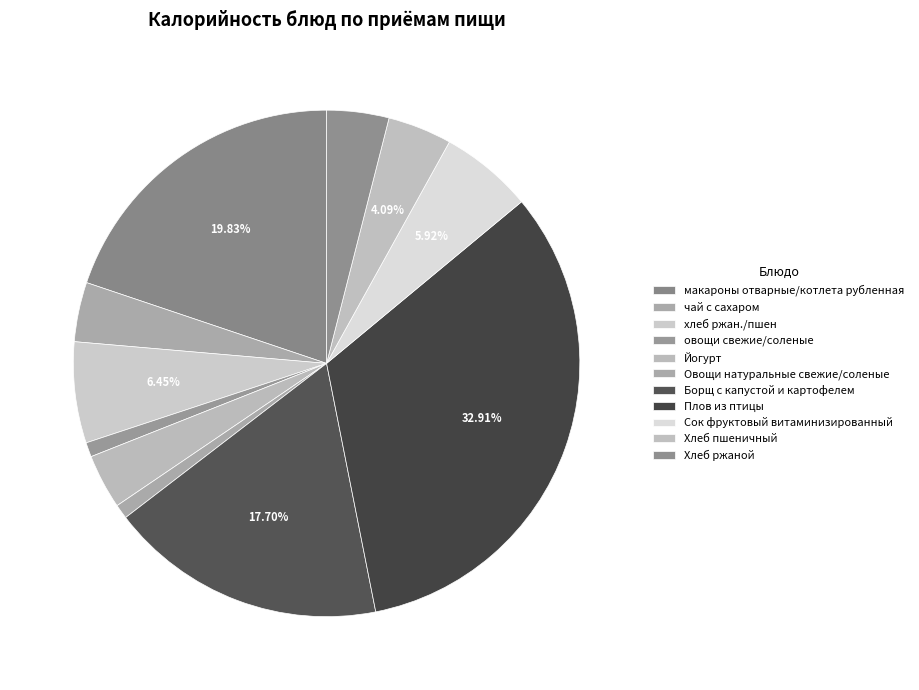

Between Йогурт and овощи свежие/соленые, which is larger?

Йогурт